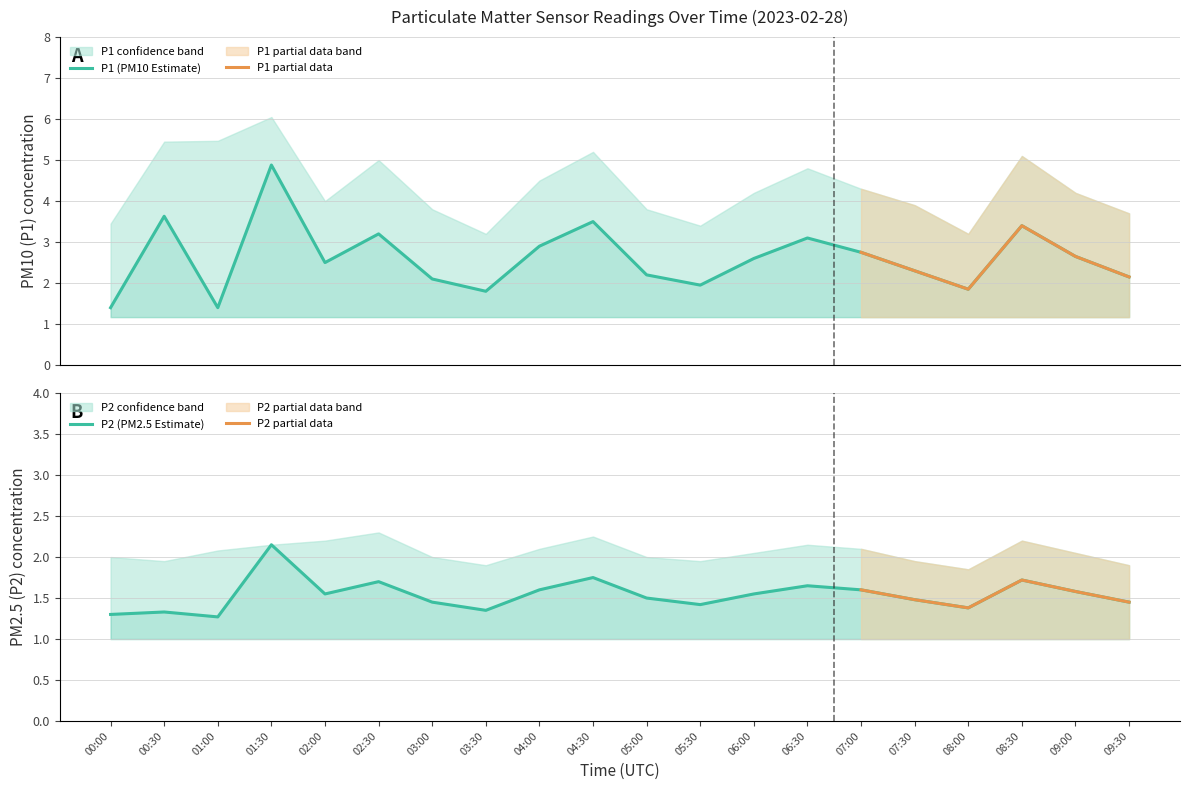

At 03:00, list the series in order from smallest to largest.

P2_lower, P1_lower, P2, P2_upper, P1, P1_upper